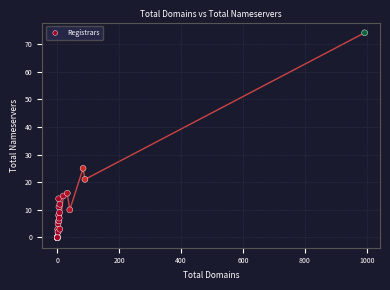

What Y value in the scatter plot is closest to 37?

25